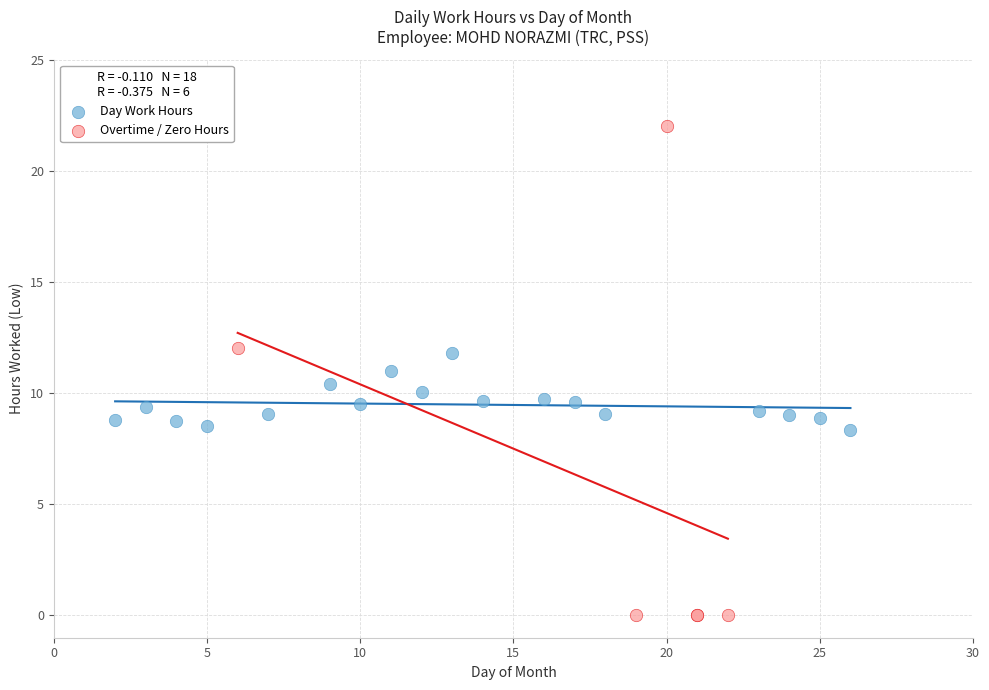

Which series contains the highest Y value?

Overtime / Zero Hours